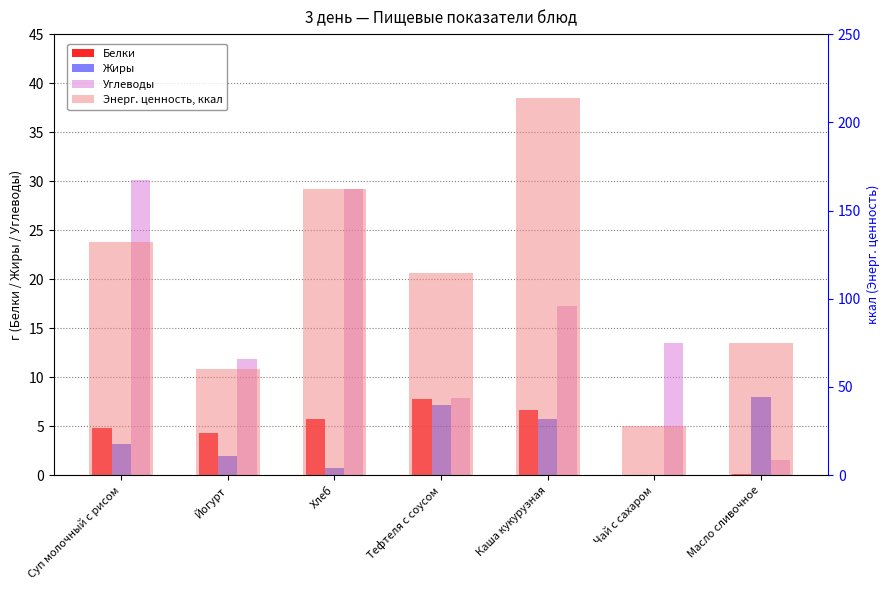

At which label does Углеводы first exceed 13?

Суп молочный с рисом